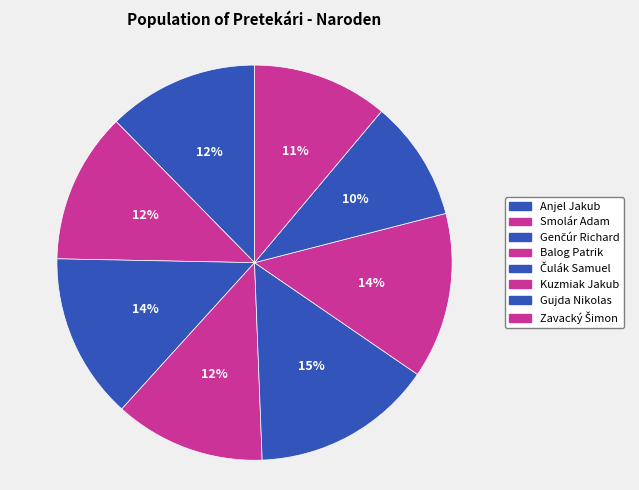

How many segments does this pie chart have?

8